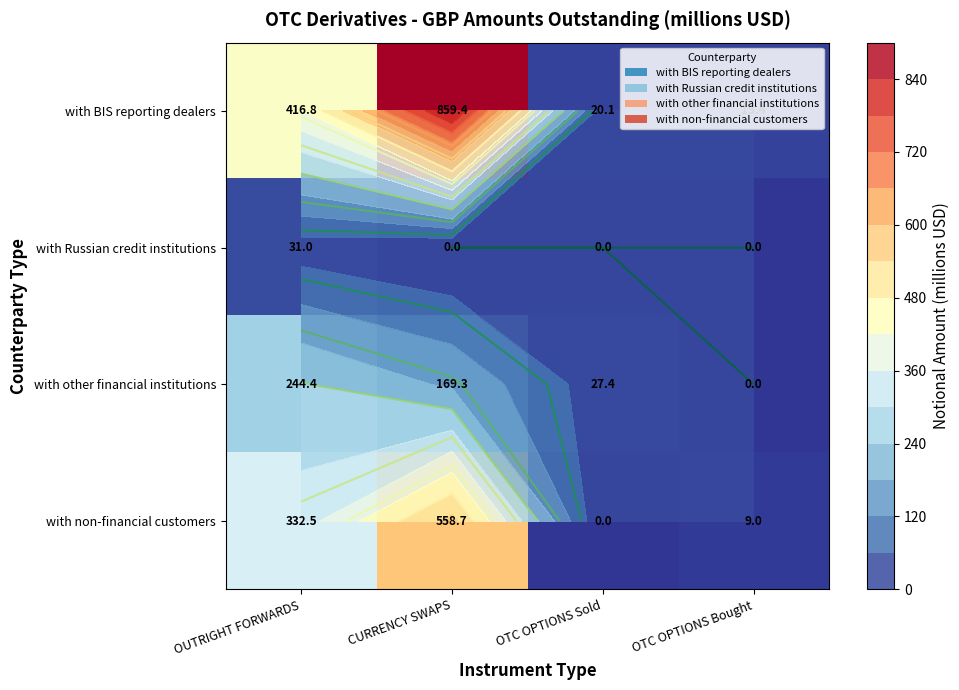

What is the average value of the with non-financial customers series?

225.1